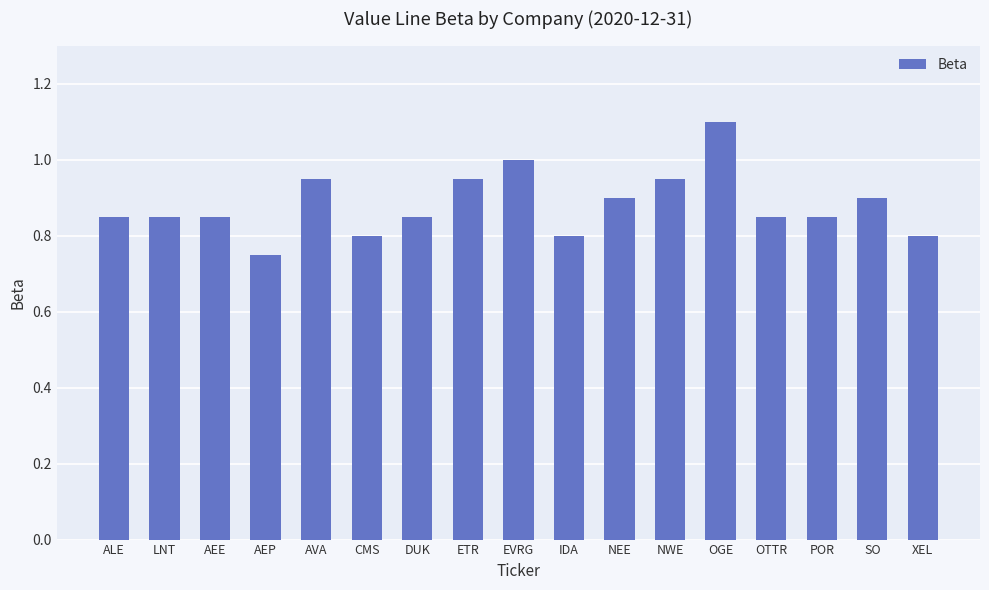

At which label is the value closest to 0?

AEP